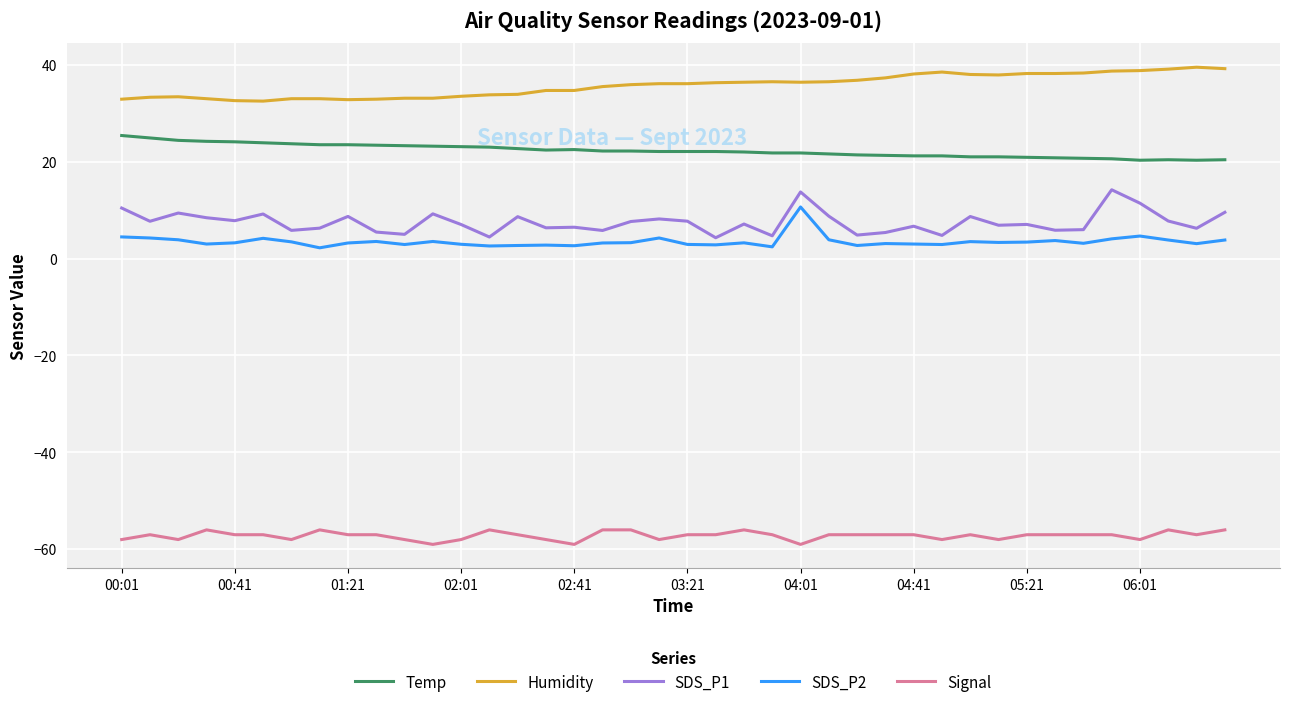

What is the minimum value shown in the chart?

-59.0